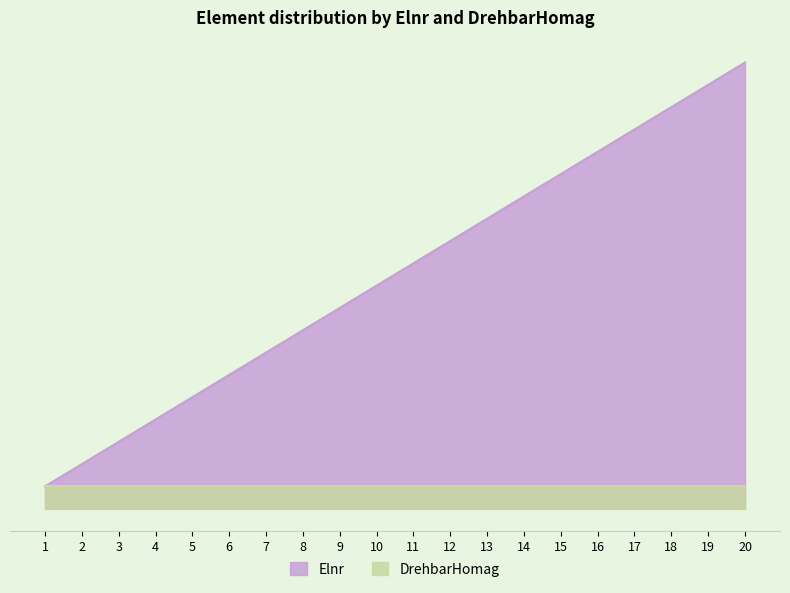

True or false: the data shows 8 at 6.

False